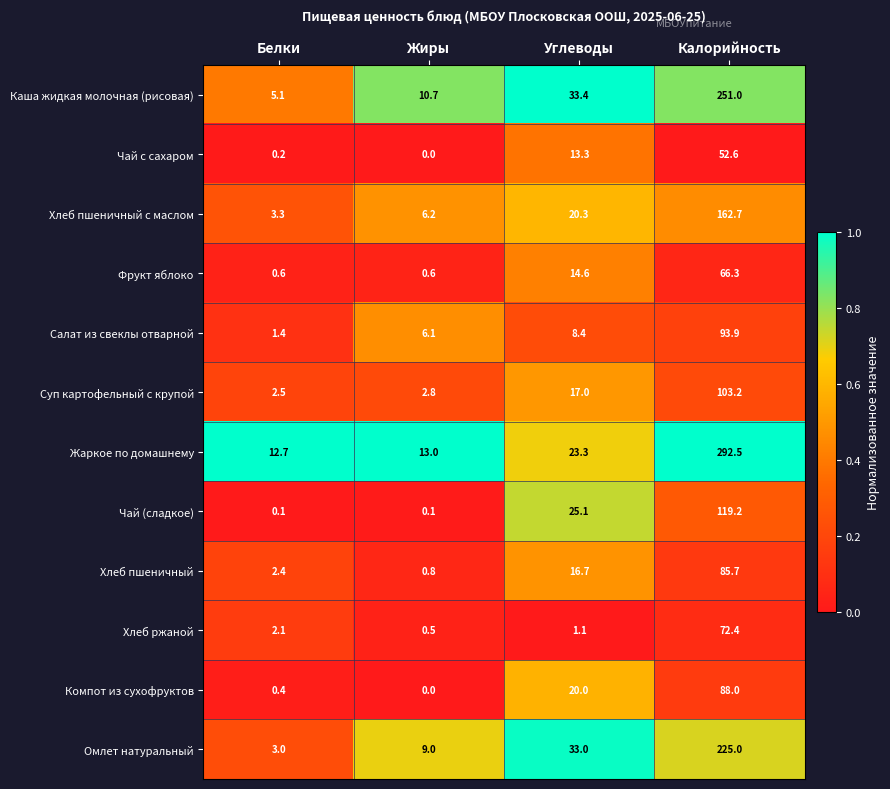

How many data points does each series have?

4